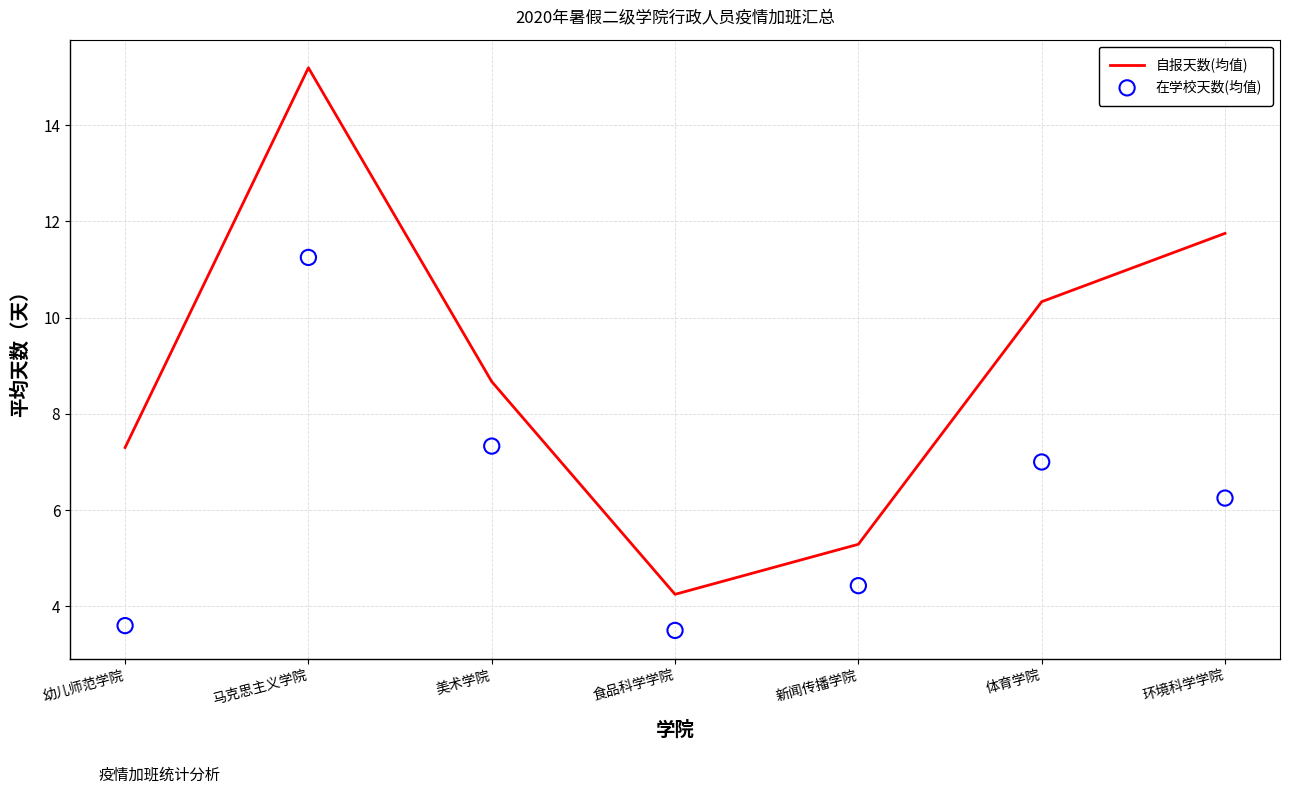

Which series reaches the maximum Y coordinate?

自报天数(均值)